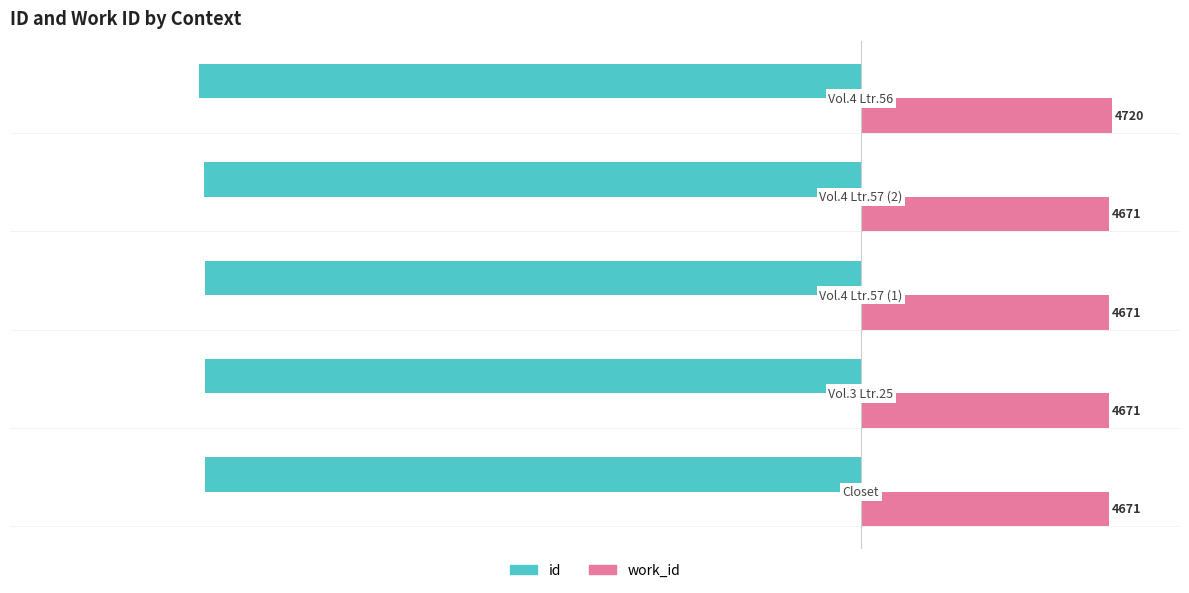

What are all the series names shown in the legend?

id, work_id